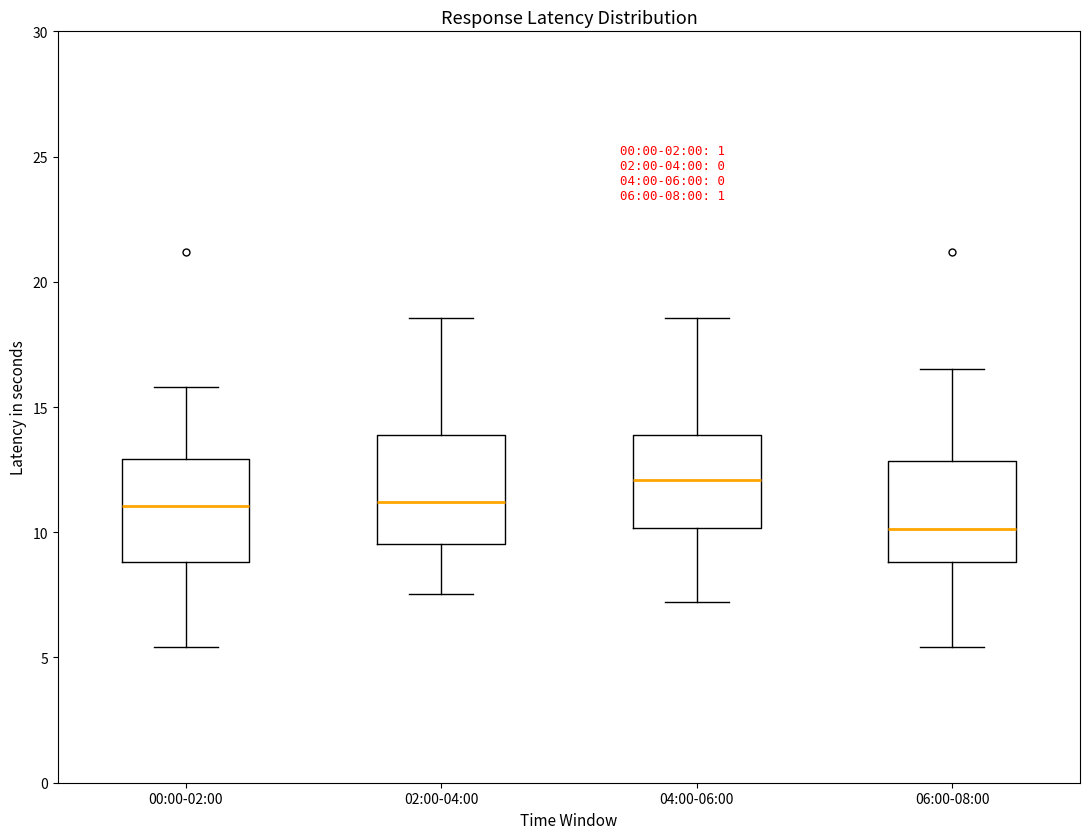

Which box has the lowest median line?

06:00-08:00